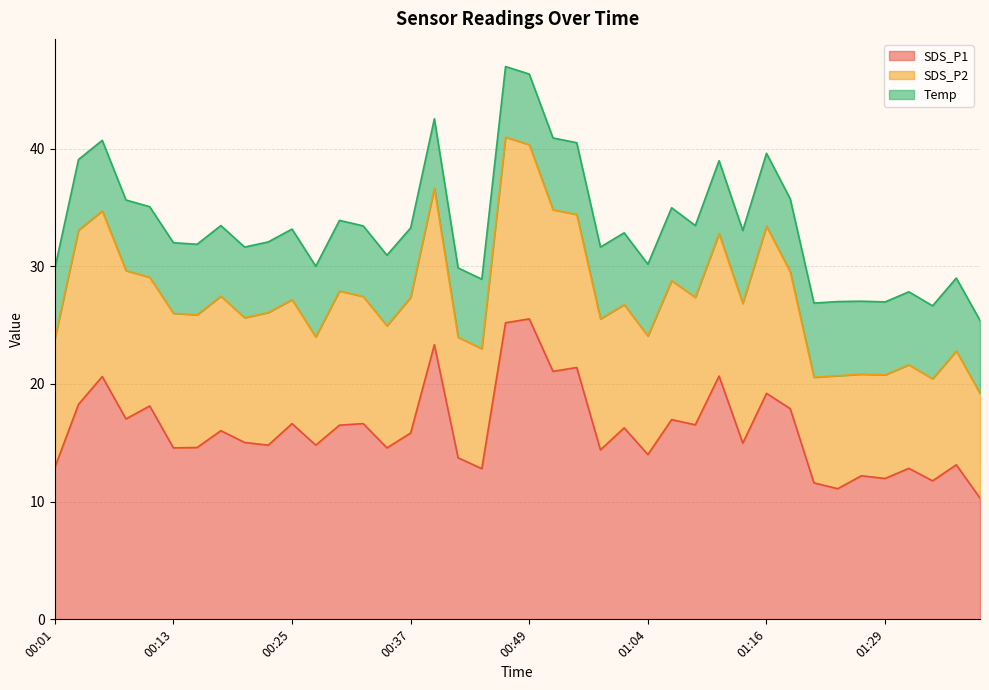

How many interior local peaks does the SDS_P2 series have?

12